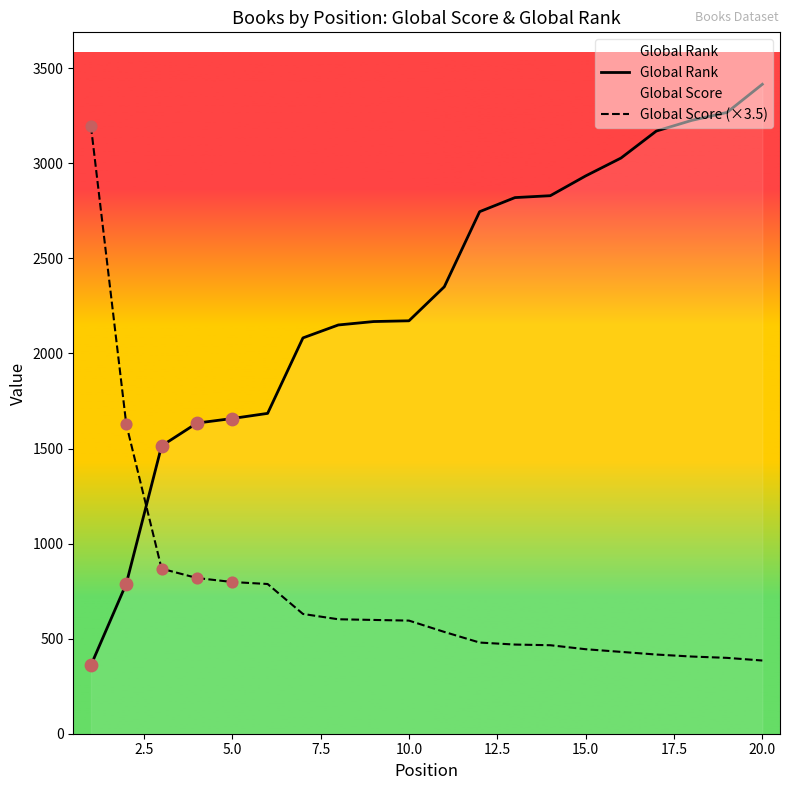

What are all the series names shown in the legend?

Global Rank, Global Score (×3.5)